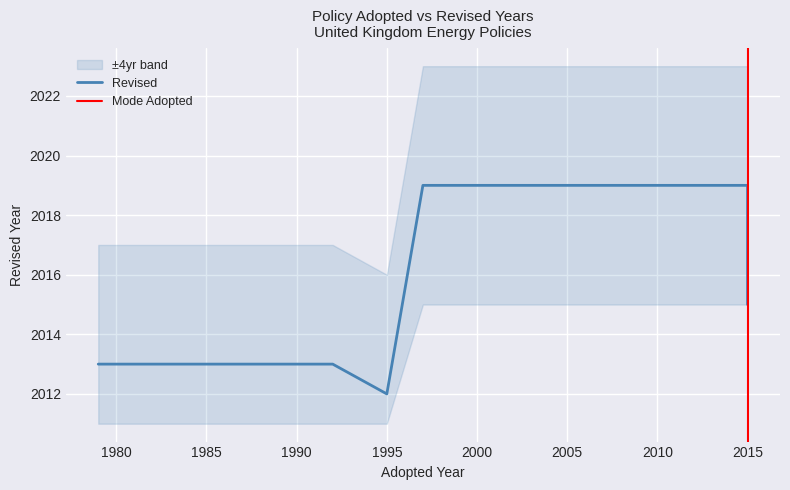

What is the ratio of the value at 2014 to the value at 1997?

1.0